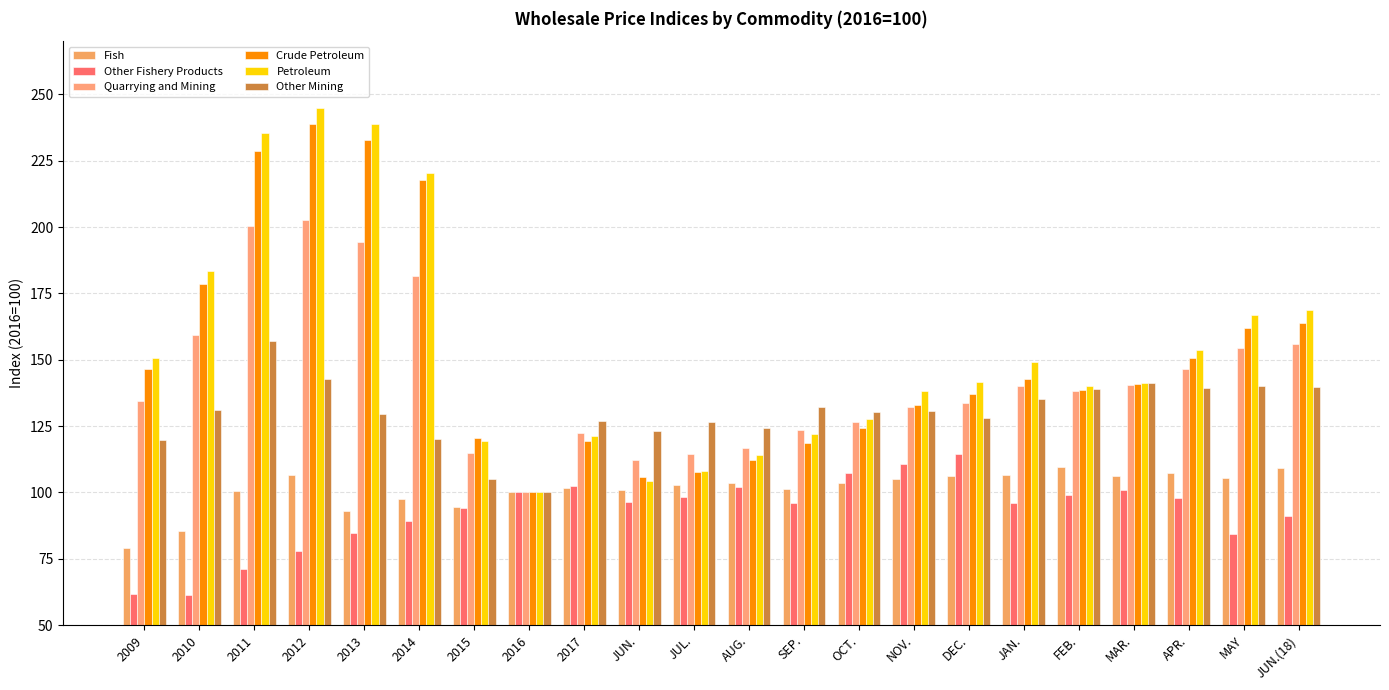

Which label corresponds to the smallest value in the chart?

2010